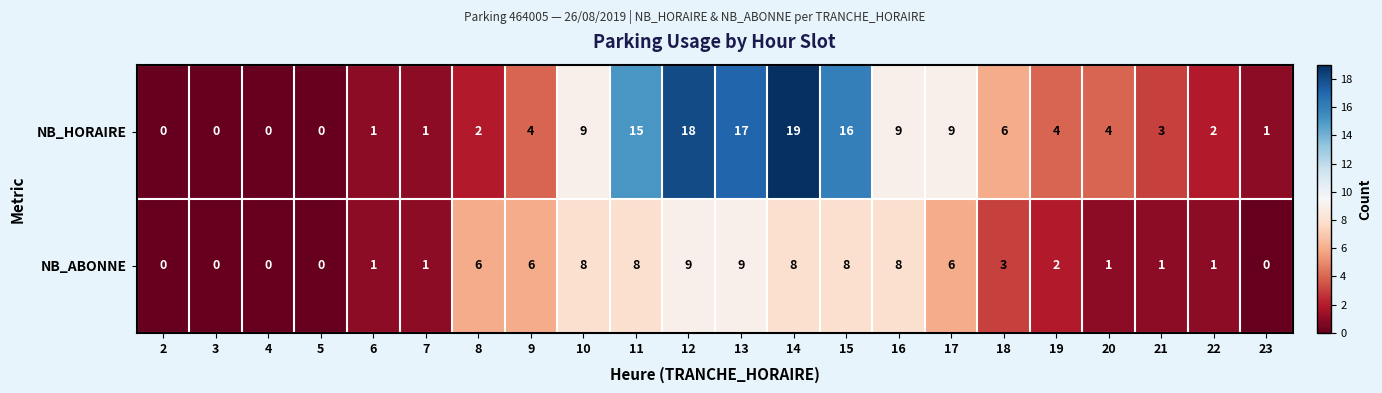

At how many categories does at least one series exceed 11?

5